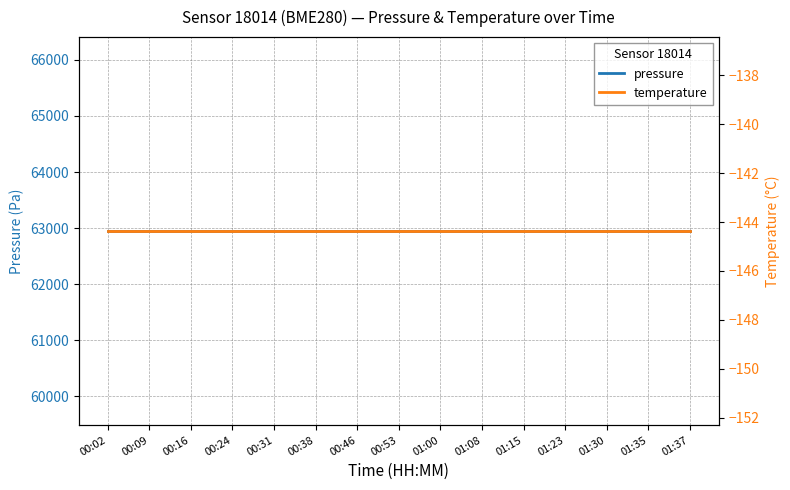

How many categories are shown in the chart?

15